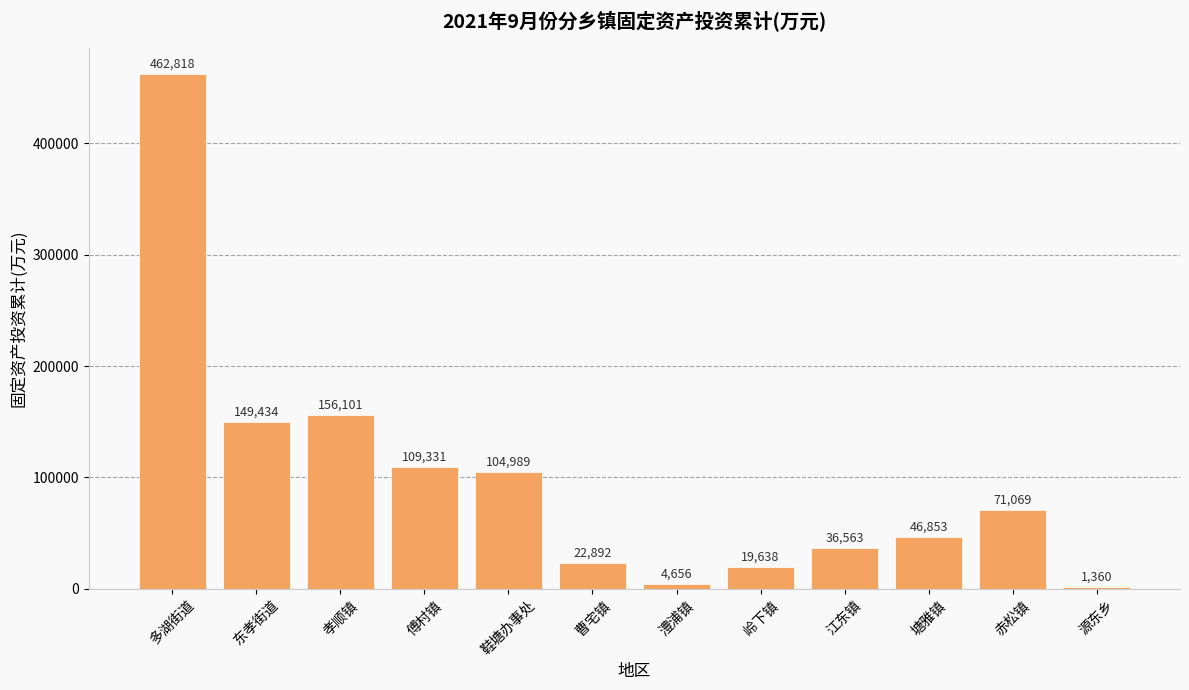

Approximately how many times larger is the value at 江东镇 compared to 赤松镇?

0.5